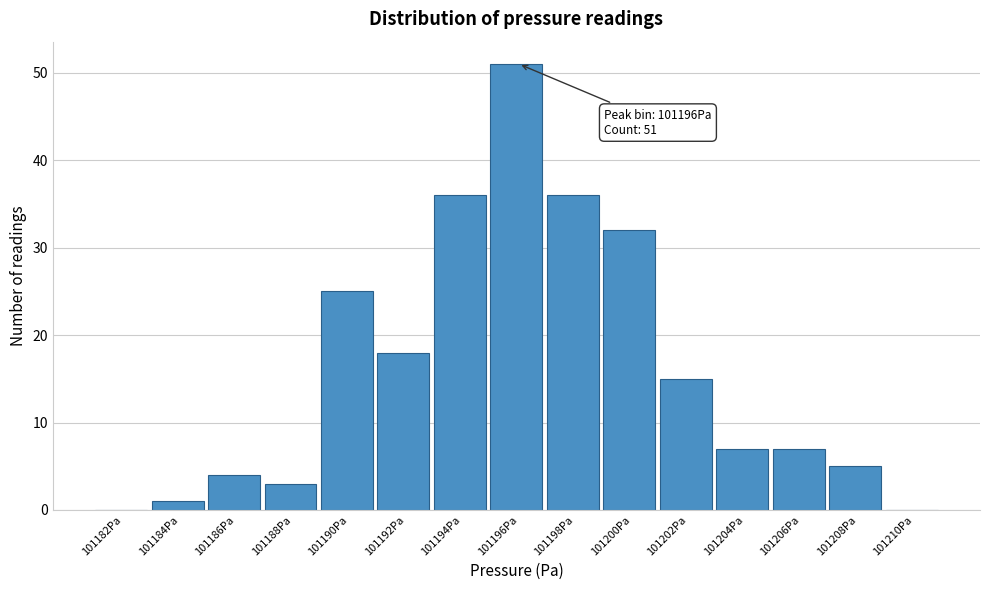

Reading left to right, what are all the values shown in this chart?

101182Pa=0	101184Pa=1	101186Pa=4	101188Pa=3	101190Pa=25	101192Pa=18	101194Pa=36	101196Pa=51	101198Pa=36	101200Pa=32	101202Pa=15	101204Pa=7	101206Pa=7	101208Pa=5	101210Pa=0